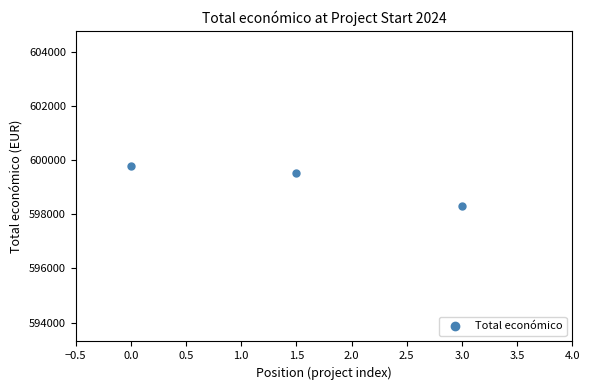

What is the greatest value displayed?

599779